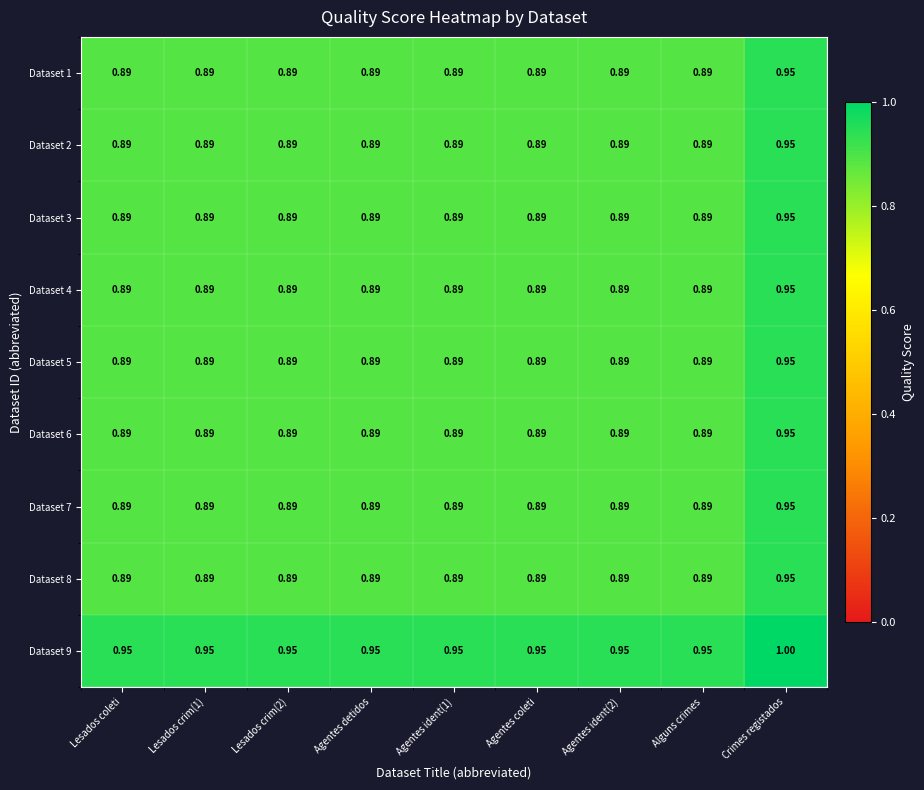

Which series has the largest total across all categories?

Dataset 9